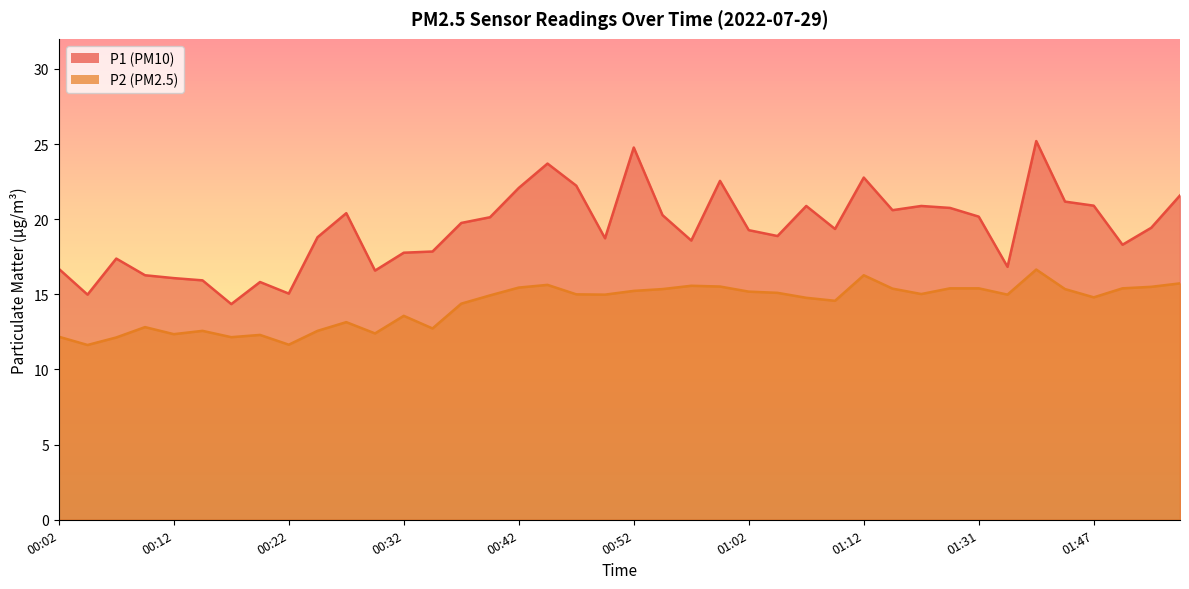

At how many categories does at least one series exceed 24?

2